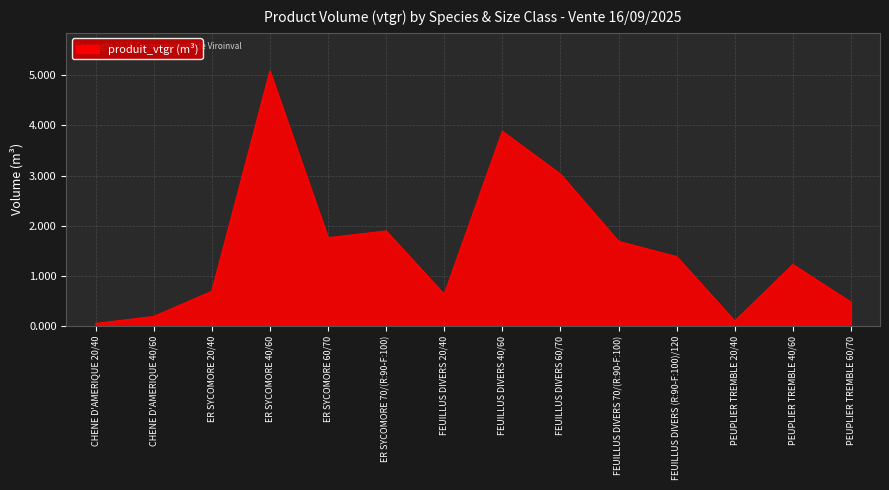

What position from the right is PEUPLIER TREMBLE 40/60?

2